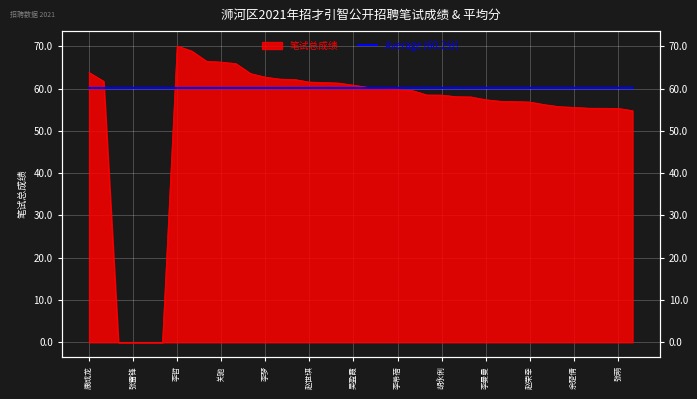

What is the sum of the values at 王亚丹 and 张云?

121.8